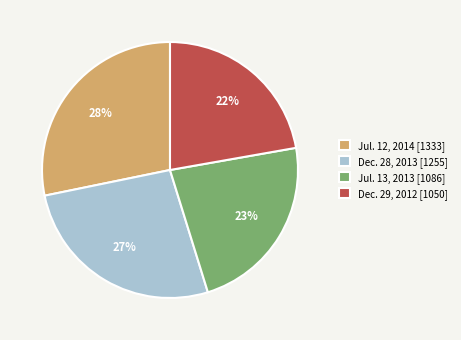

To the nearest percent, what is the difference between the largest and smallest slice percentages?

6%